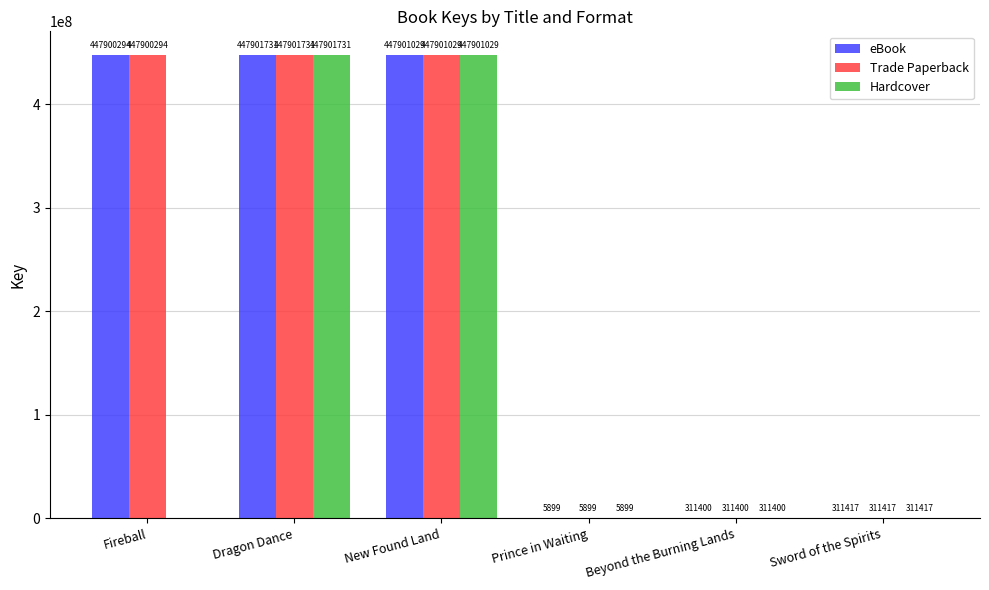

What is the approximate value of Hardcover at Sword of the Spirits, to the nearest 100?

311400